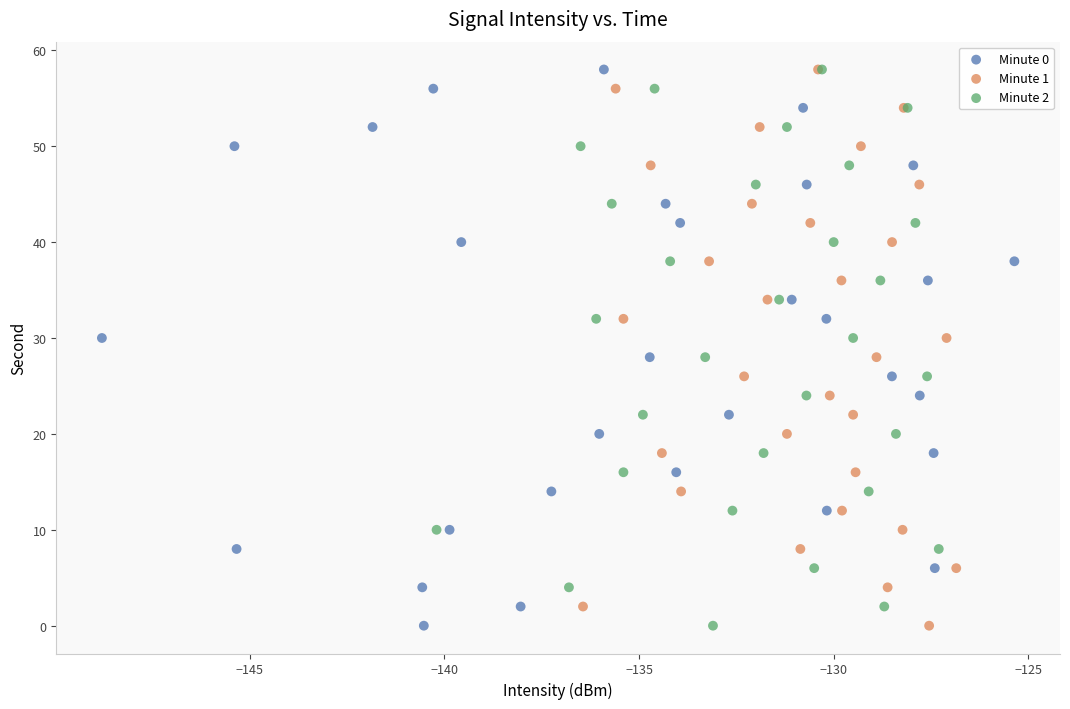

What are all the series names shown in the legend?

Minute 0, Minute 1, Minute 2